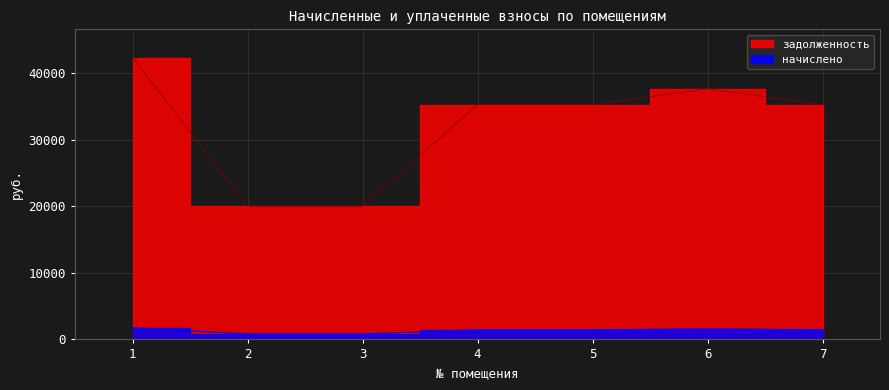

Which series changed the most between 3 and 6?

задолженность